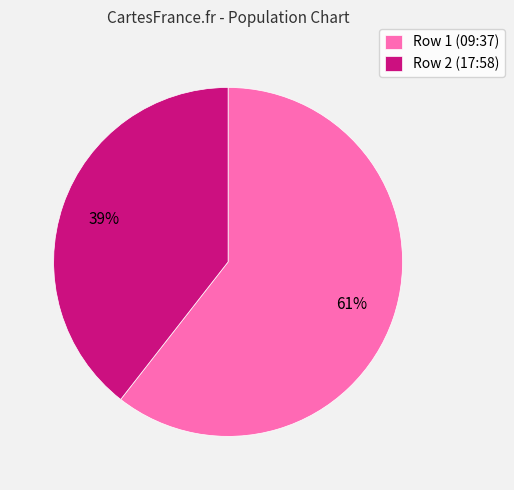

Combined, do Row 2 (17:58) and Row 1 (09:37) account for over 50%?

Yes